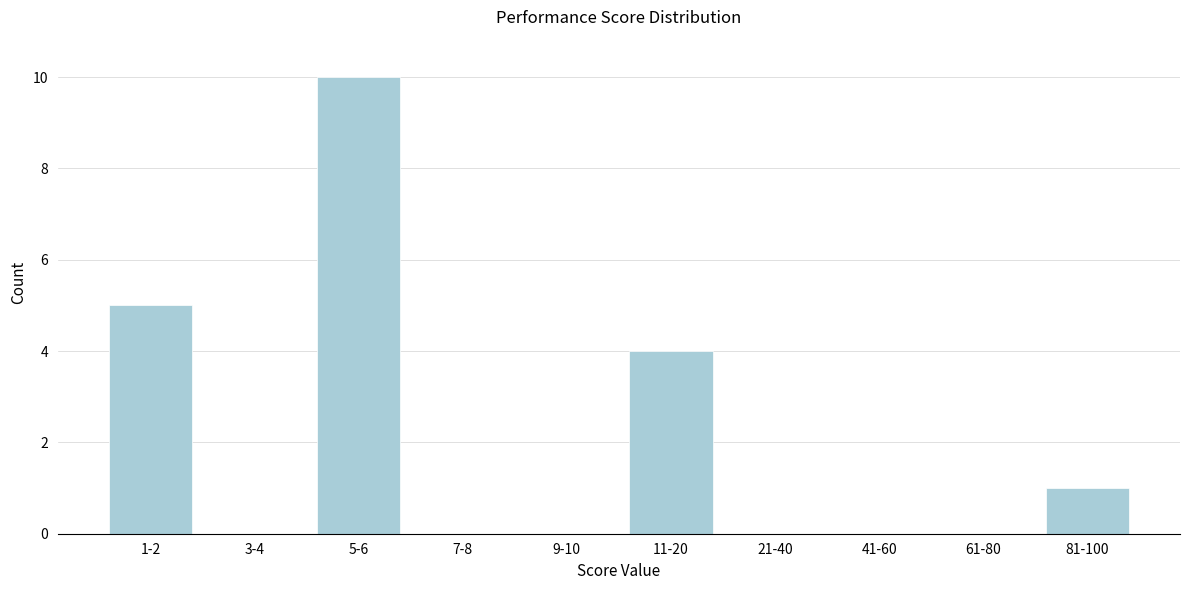

Reading right to left, extract all data points from this chart.

81-100=1	61-80=0	41-60=0	21-40=0	11-20=4	9-10=0	7-8=0	5-6=10	3-4=0	1-2=5